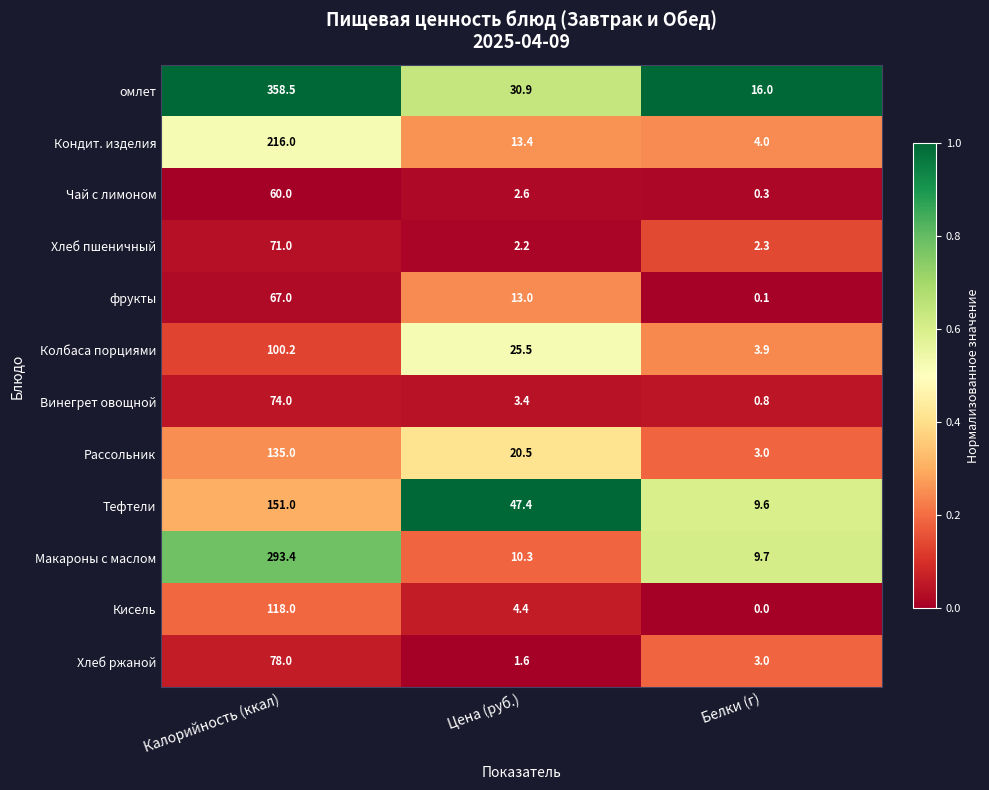

List the series in order of their peak value, highest first.

омлет, Макароны с маслом, Кондит. изделия, Тефтели, Рассольник, Кисель, Колбаса порциями, Хлеб ржаной, Винегрет овощной, Хлеб пшеничный, фрукты, Чай с лимоном